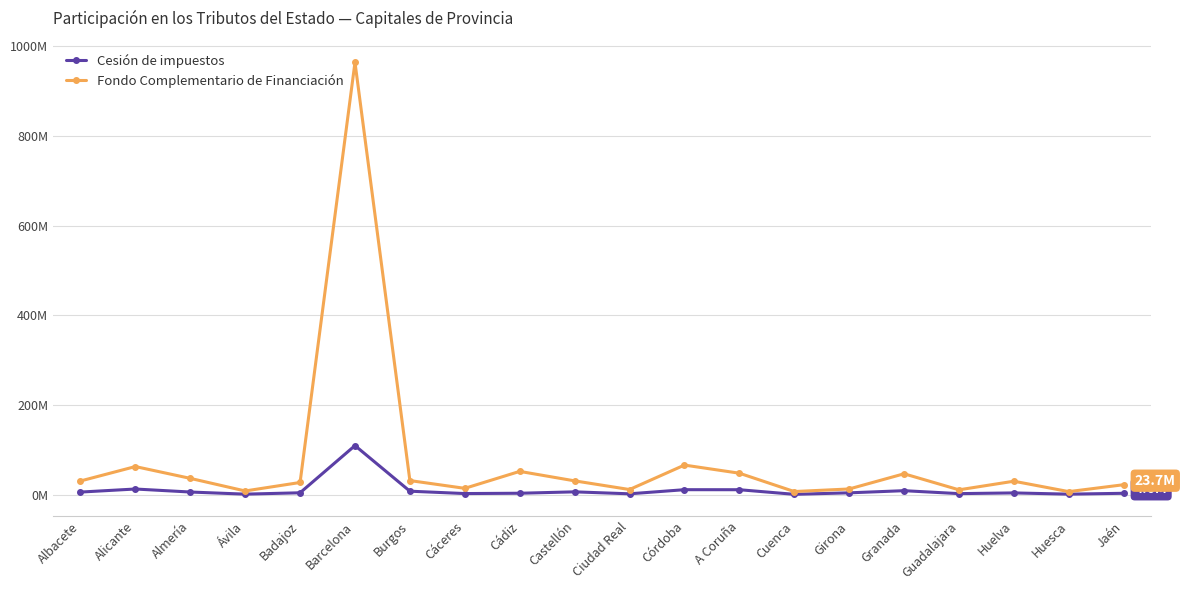

At which category does Fondo Complementario de Financiación reach its first local valley?

Ávila